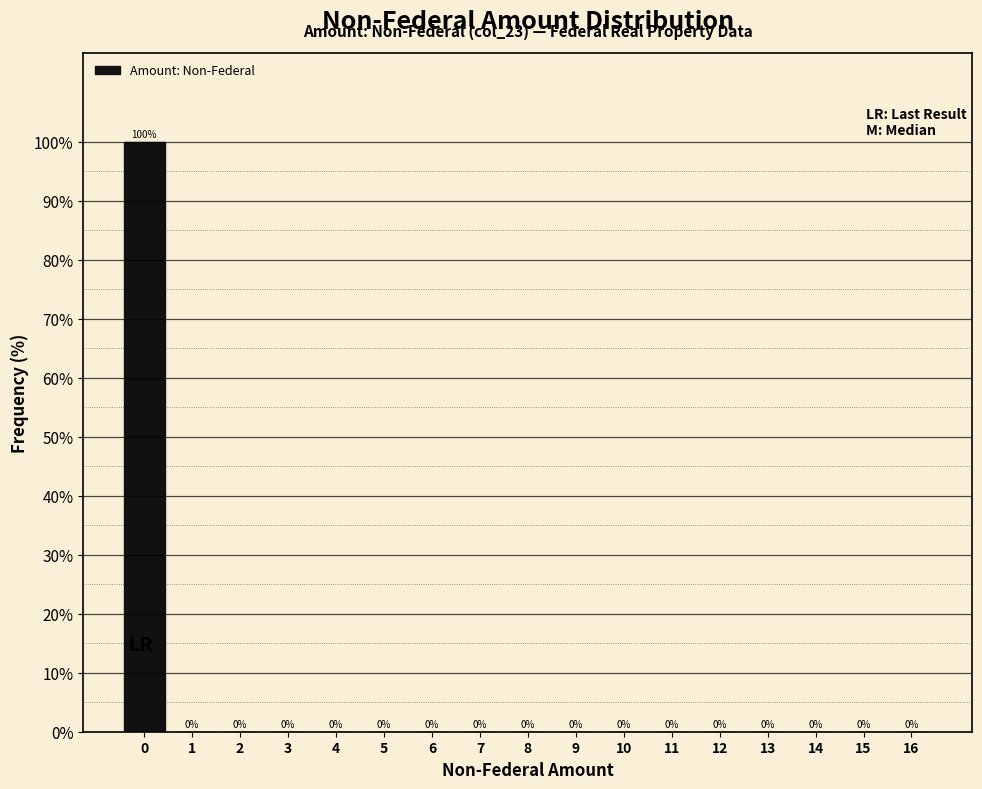

Reading left to right, transcribe this chart: for each bar, give the range it covers on the x-axis and its height.

-0.5 to 0.5: 100
0.5 to 1.5: 0
1.5 to 2.5: 0
2.5 to 3.5: 0
3.5 to 4.5: 0
4.5 to 5.5: 0
5.5 to 6.5: 0
6.5 to 7.5: 0
7.5 to 8.5: 0
8.5 to 9.5: 0
9.5 to 10.5: 0
10.5 to 11.5: 0
11.5 to 12.5: 0
12.5 to 13.5: 0
13.5 to 14.5: 0
14.5 to 15.5: 0
15.5 to 16.5: 0